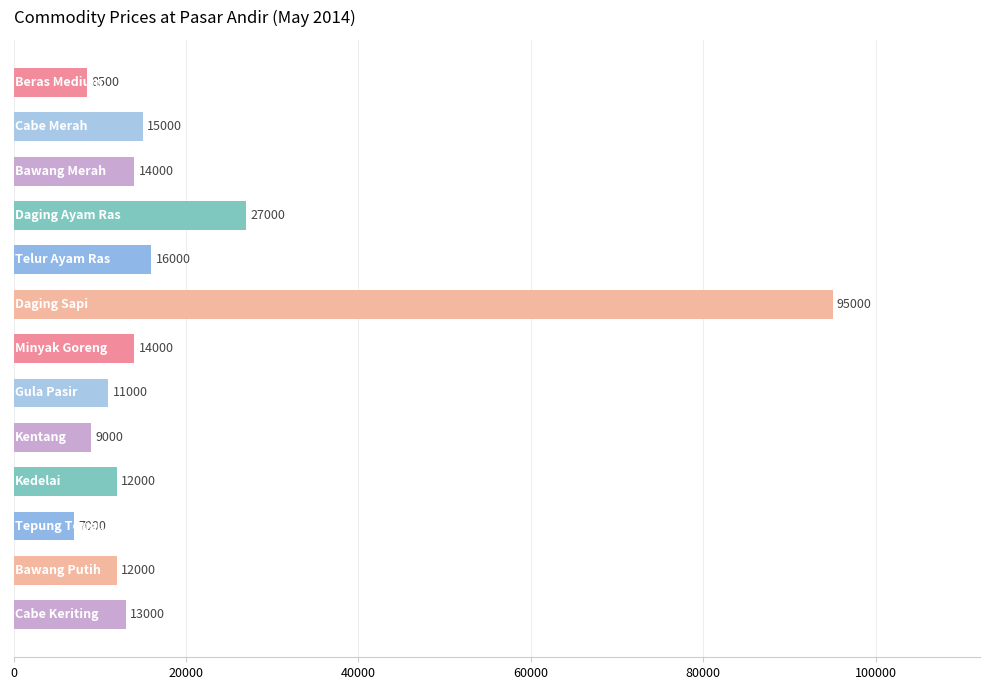

What is the maximum value shown in the chart?

95000